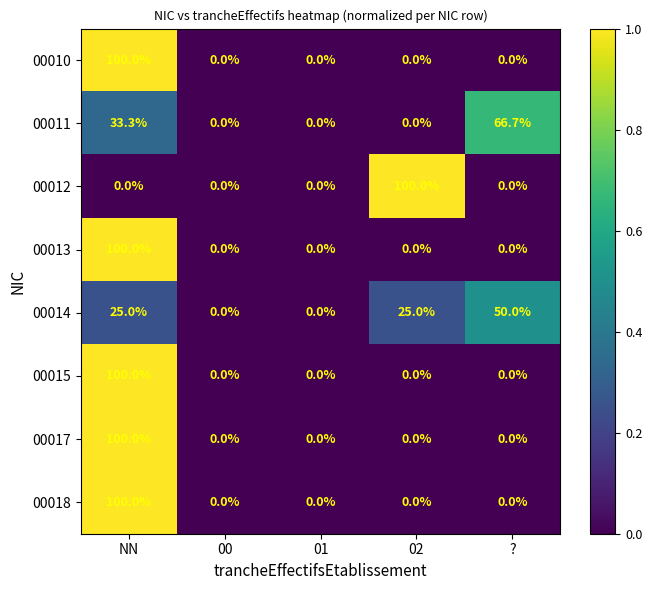

What is the spread (max minus min) of values at 02?

100.0